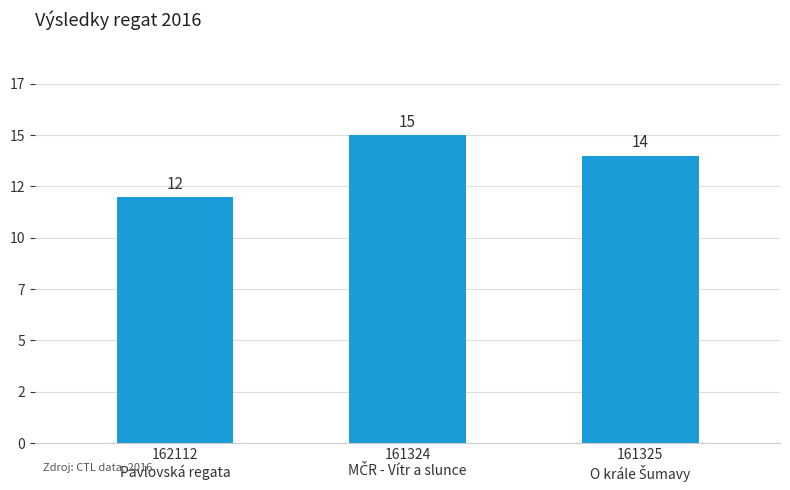

Does the chart contain any negative values?

No